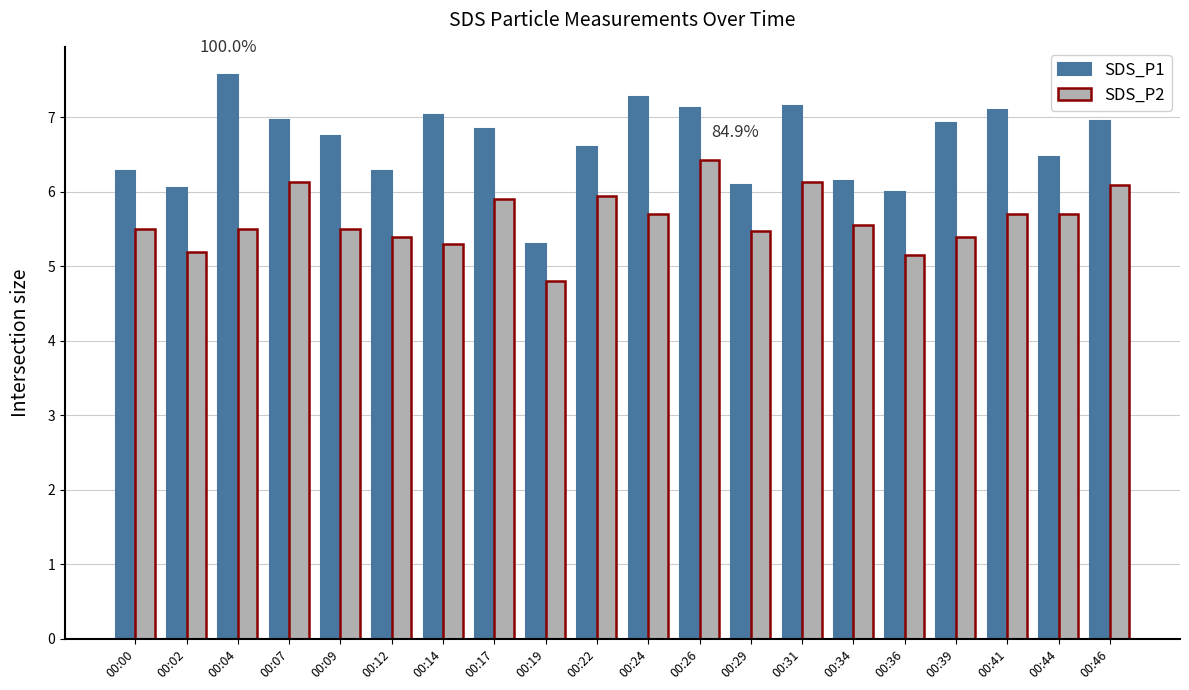

Rank the series by their average value, from lowest to highest.

SDS_P2, SDS_P1